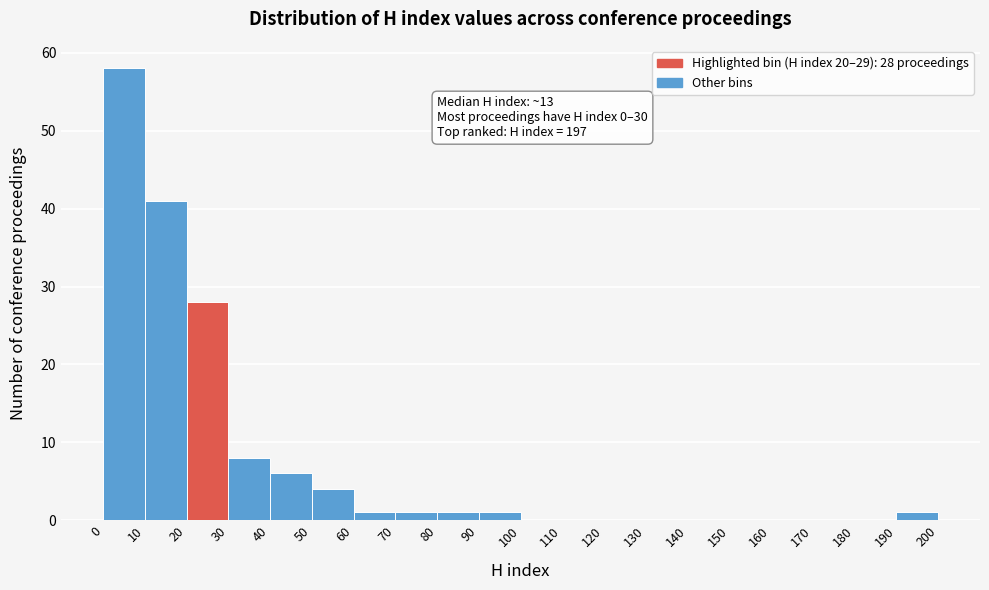

Which range on the x-axis has the tallest bar?

0 to 10